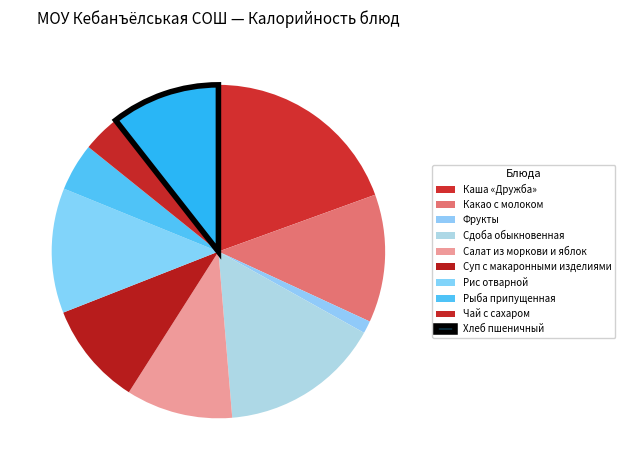

To the nearest percent, what is the average slice percentage?

10%